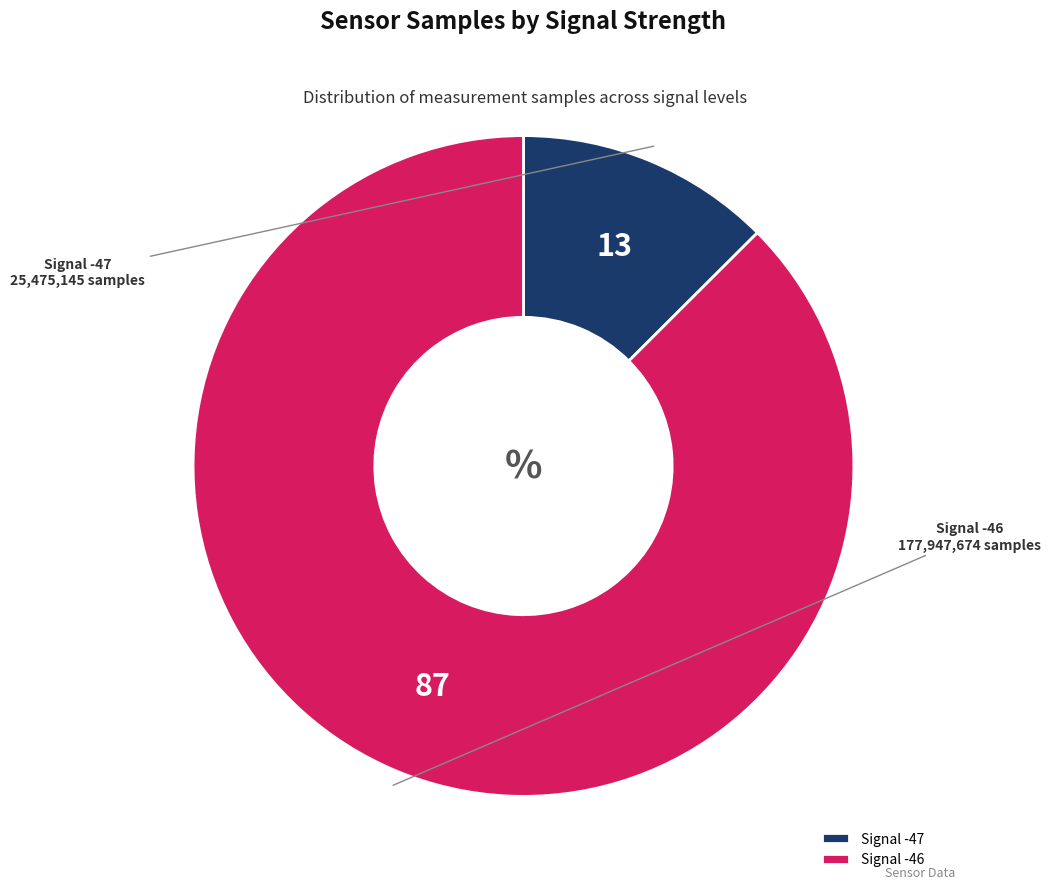

Which has a higher value, Signal -47 or Signal -46?

Signal -46